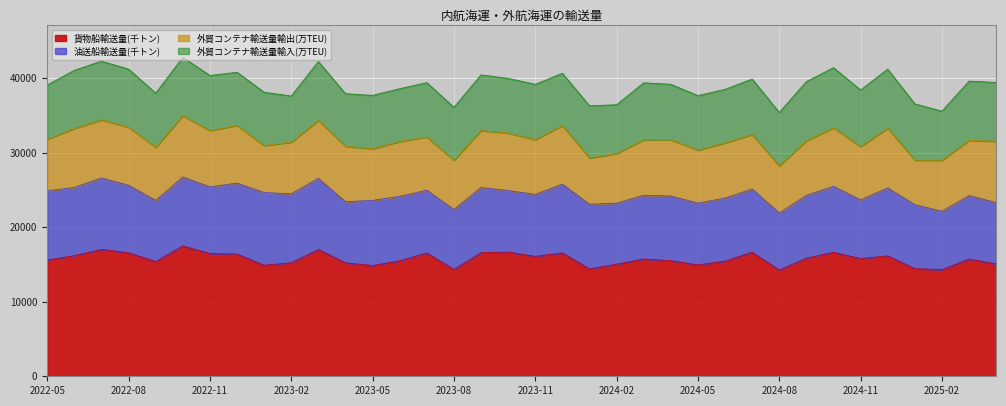

The 油送船輸送量(千トン) series shows 11544.4 at 2025-04. True or false?

False